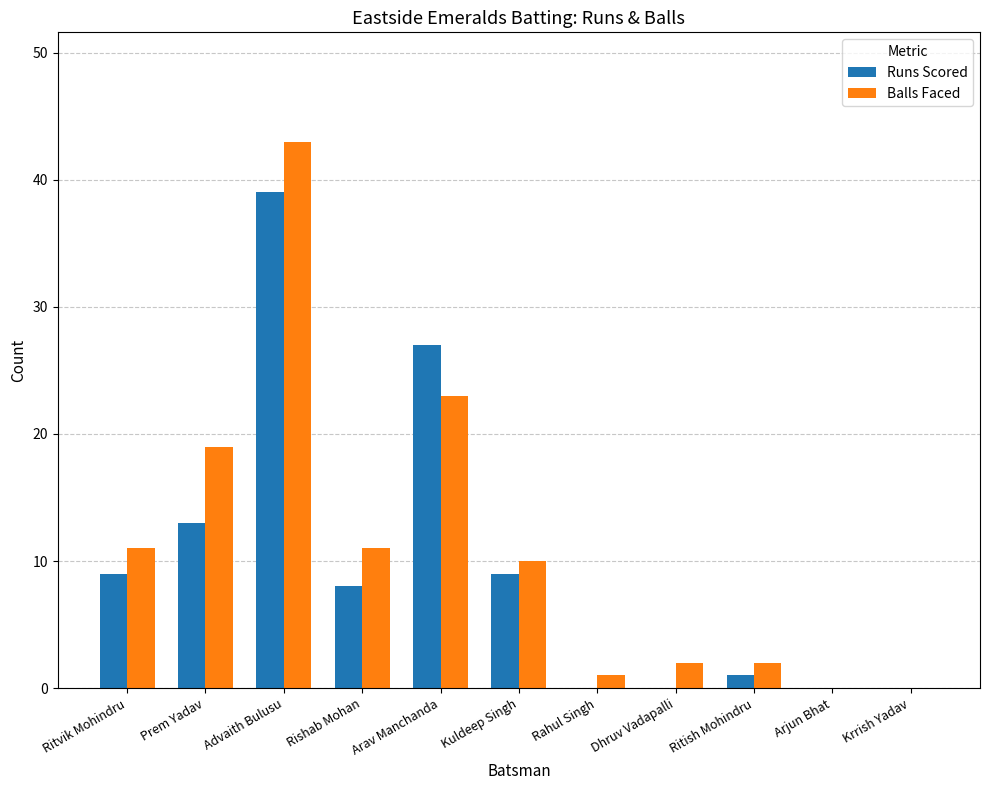

How many groups of bars are there?

11